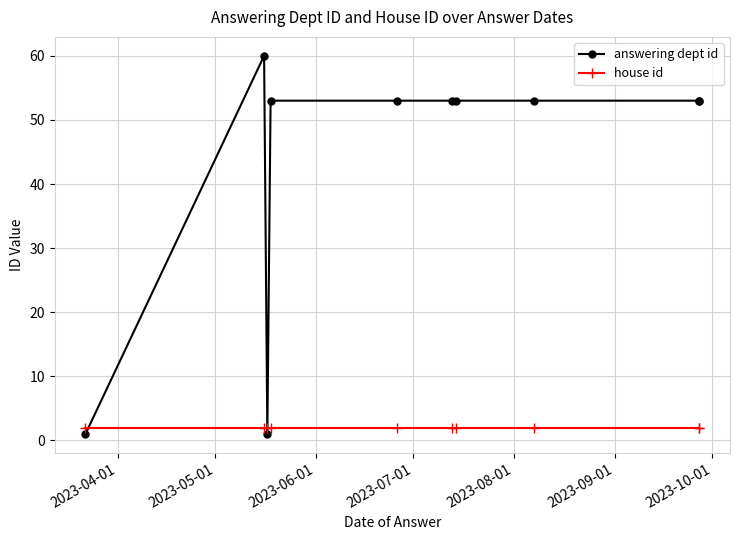

Rank the series by their maximum value, from highest to lowest.

answering dept id, house id